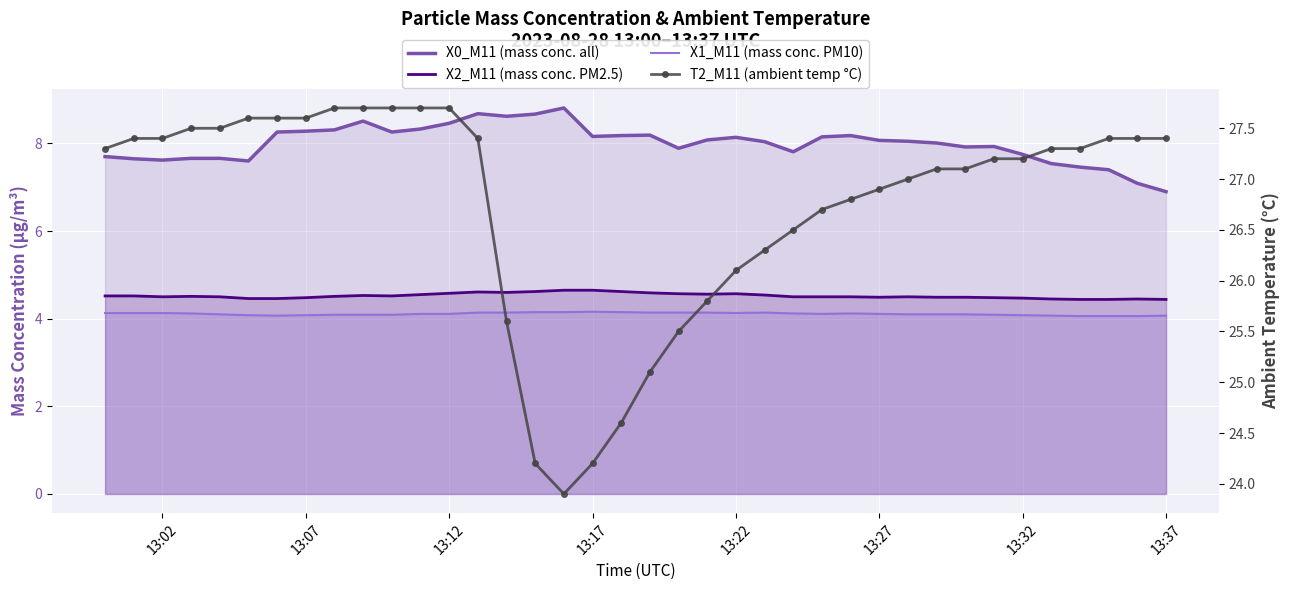

What is the difference between the second highest and second lowest values in the T2_M11 (ambient temp °C) series?

3.5